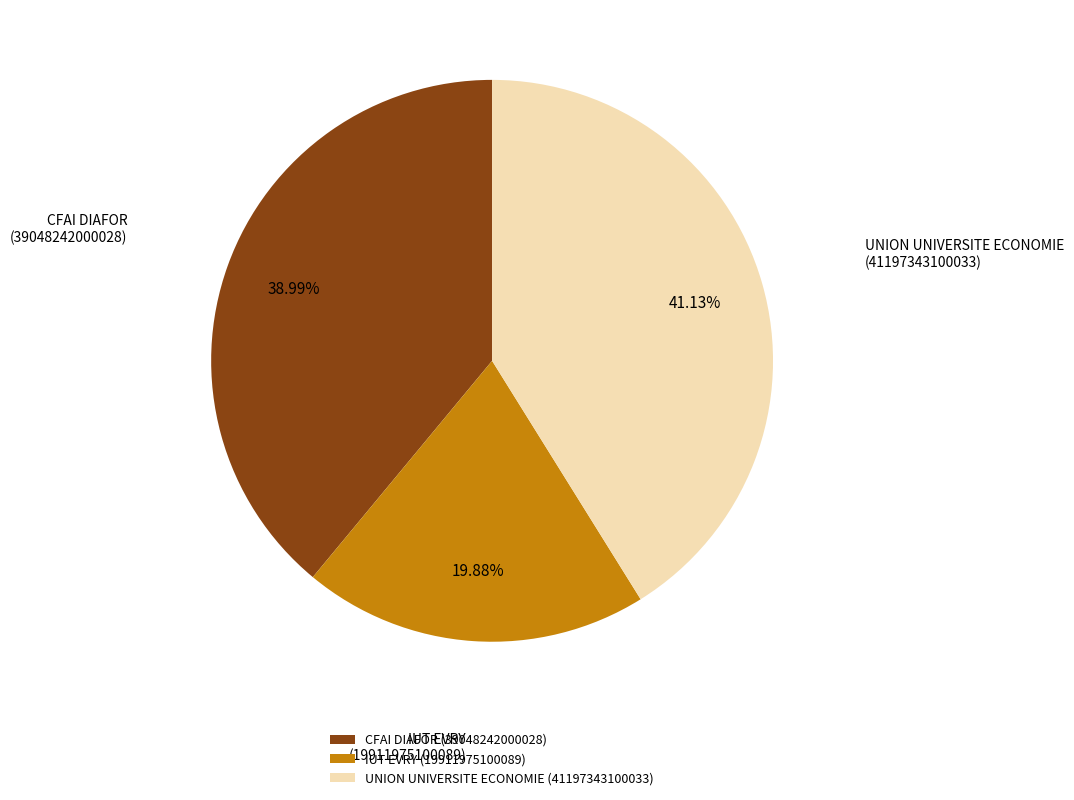

Rank the categories by value from highest to lowest.

UNION UNIVERSITE ECONOMIE, CFAI DIAFOR, IUT EVRY